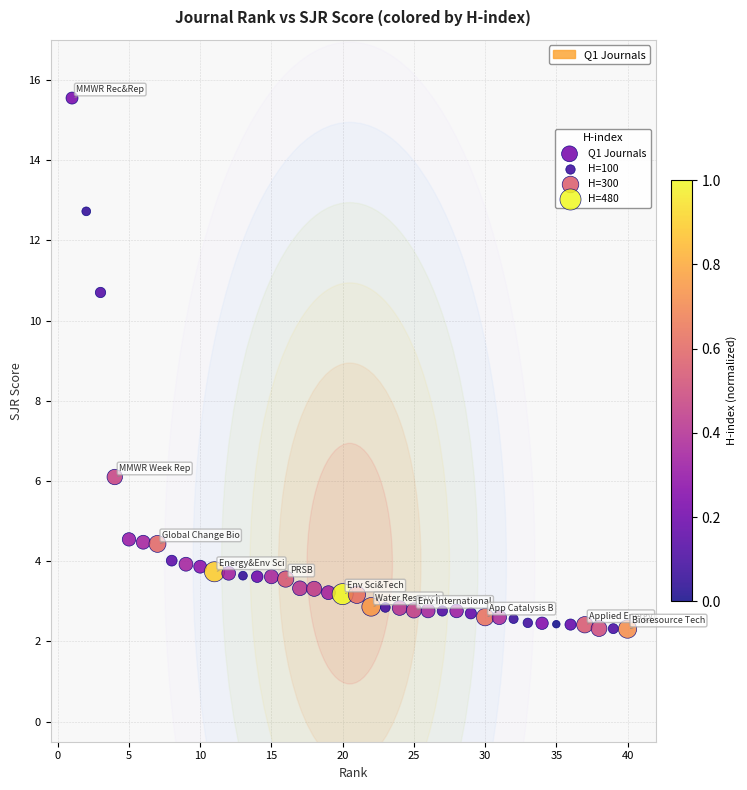

What Y value in the scatter plot is closest to 8?

6.1